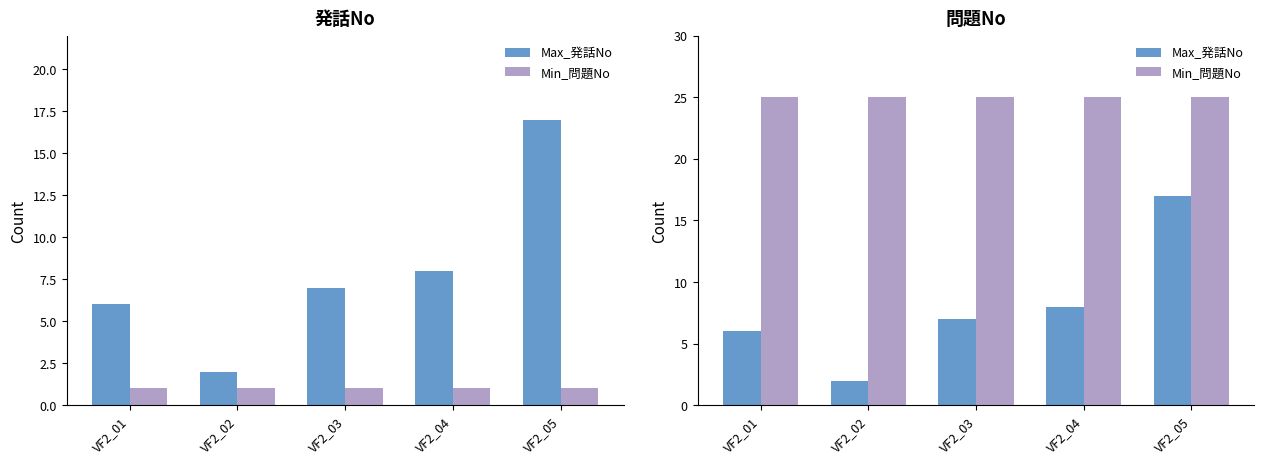

Which category has the lowest value in the Min_問題No series?

VF2_01